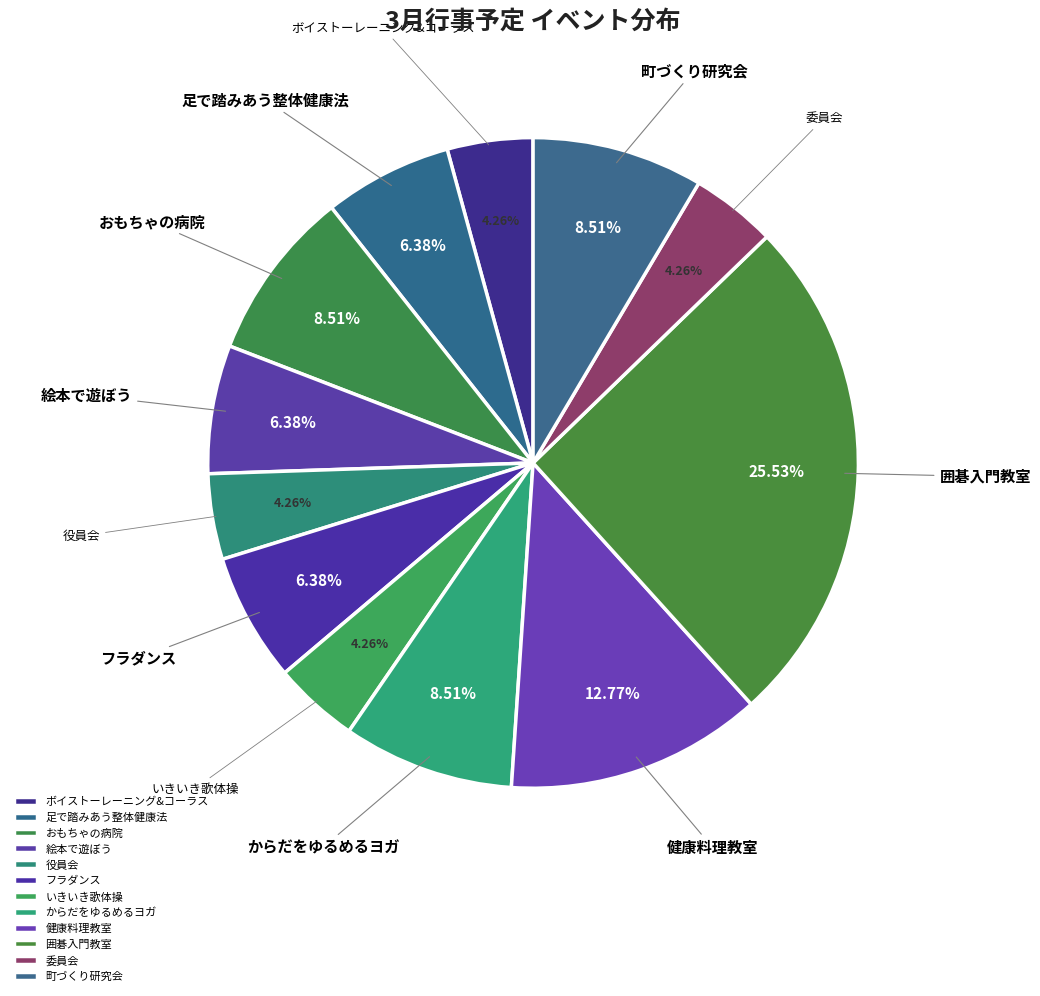

How many slices are in this pie chart?

12